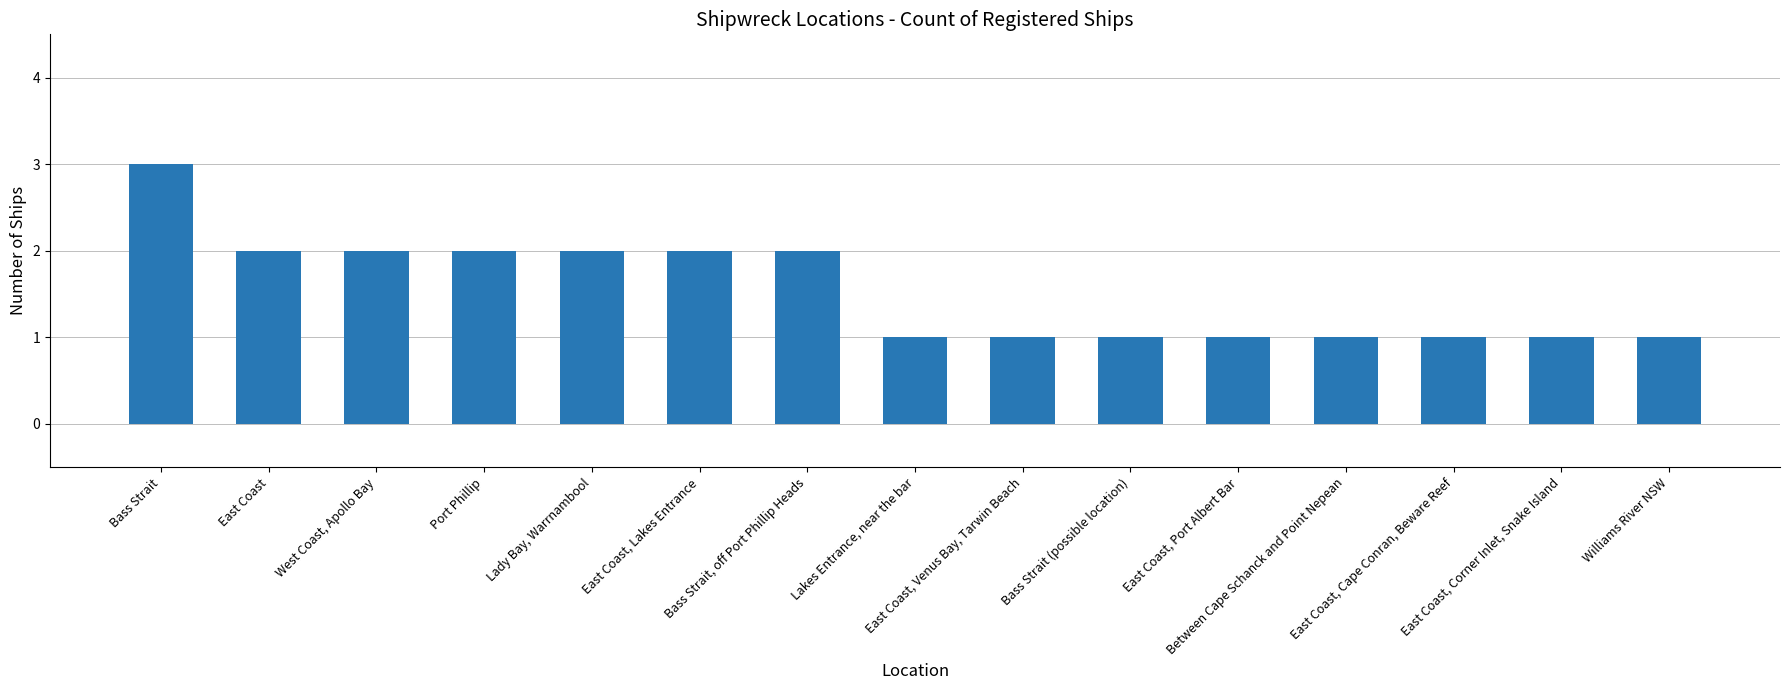

What is the sum of the values at Bass Strait (possible location) and East Coast, Cape Conran, Beware Reef?

2